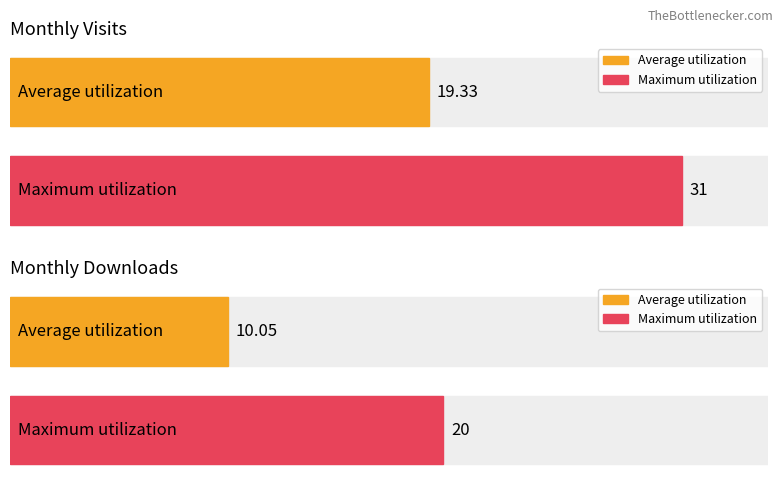

Is it true that monthly_visit equals 12 at 2024-01?

False